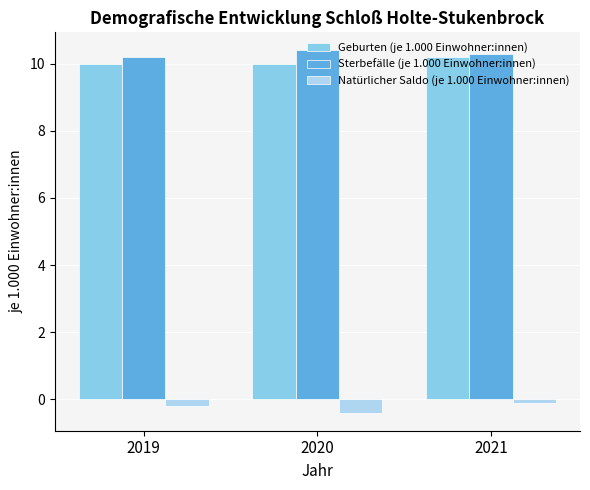

What is the value of the Natürlicher Saldo (je 1.000 Einwohner:innen) bar at the 3rd from the left?

-0.1